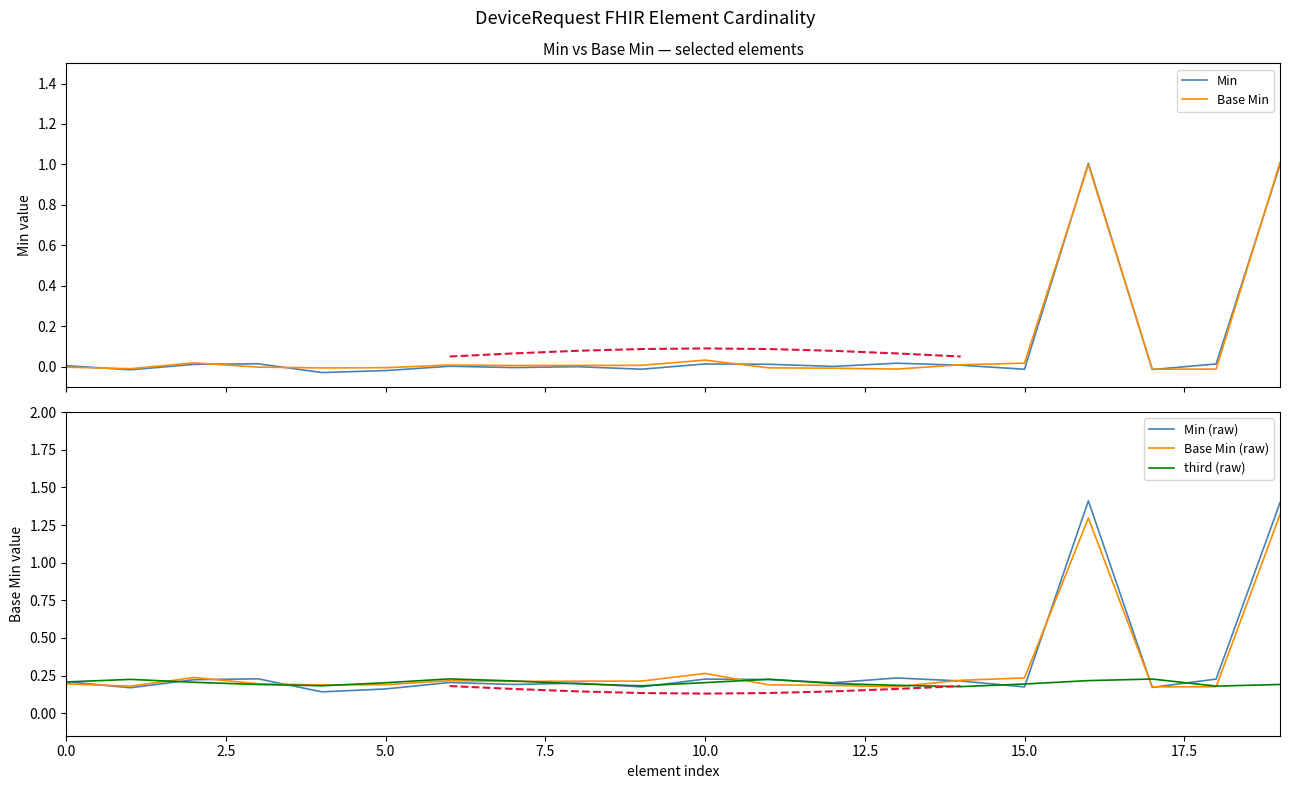

In Min (raw), how many points are higher than both neighbors (excluding endpoints)?

6